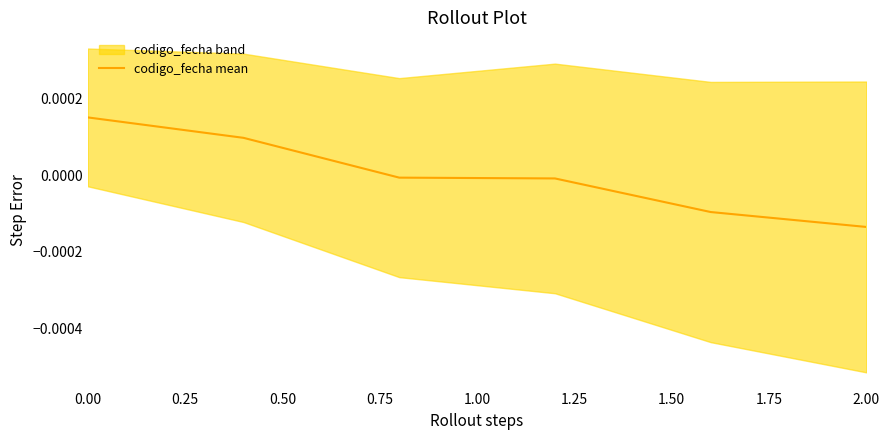

How many data points are less than 0?

4